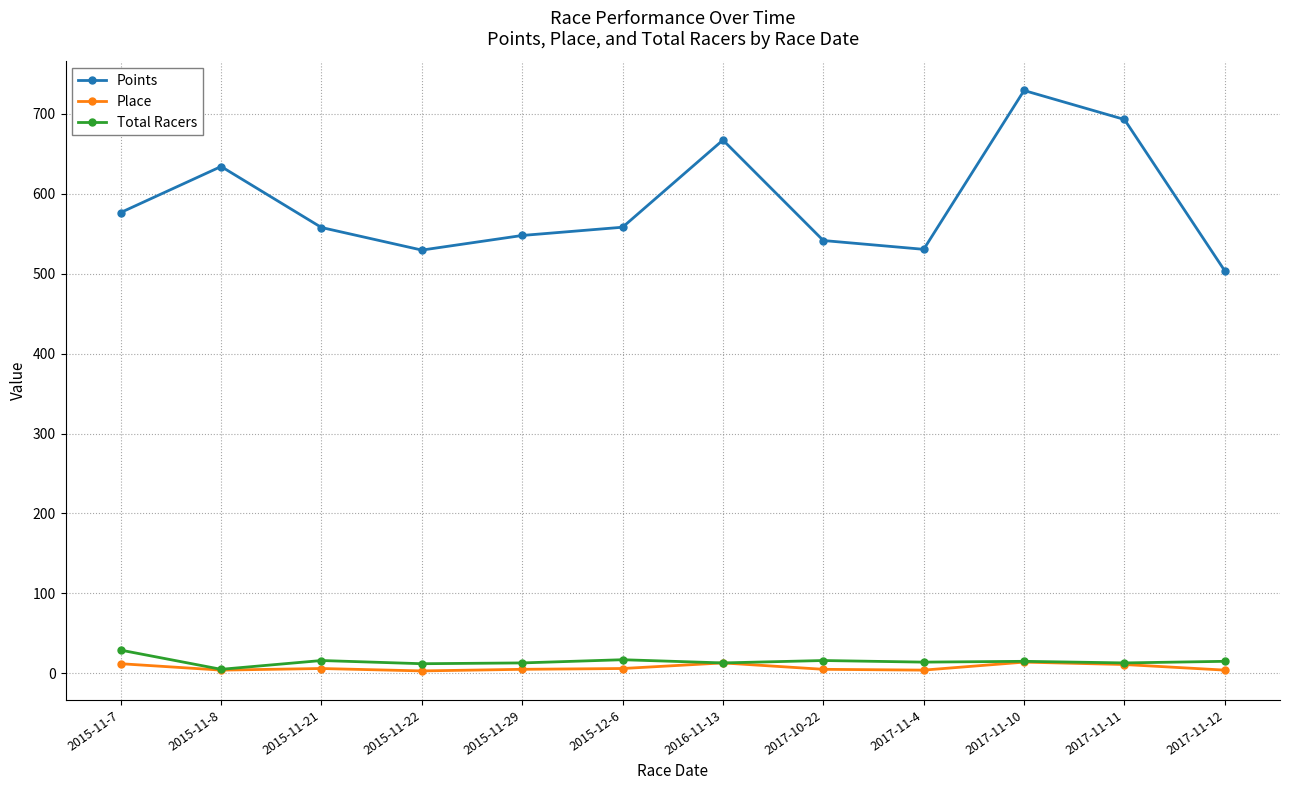

Which series has the widest spread of values?

Points